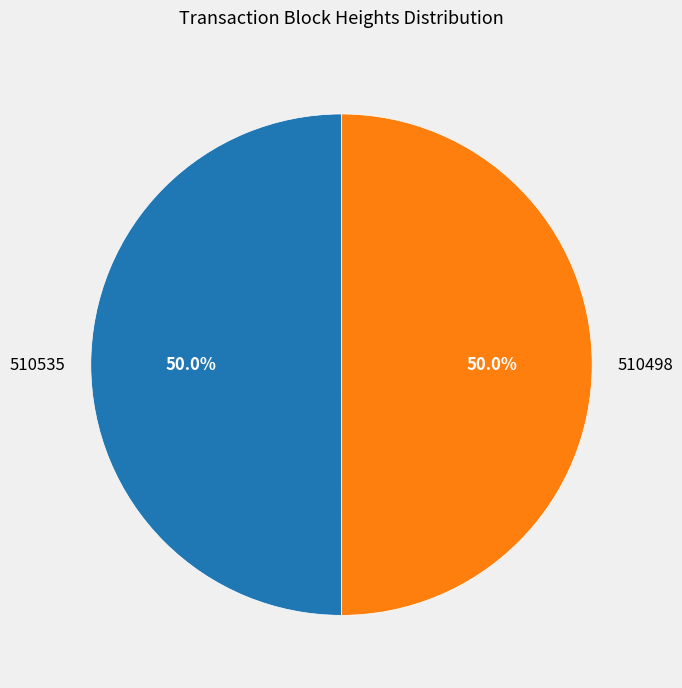

Combined, what portion of the pie is 510535 and 510498?

100.0%